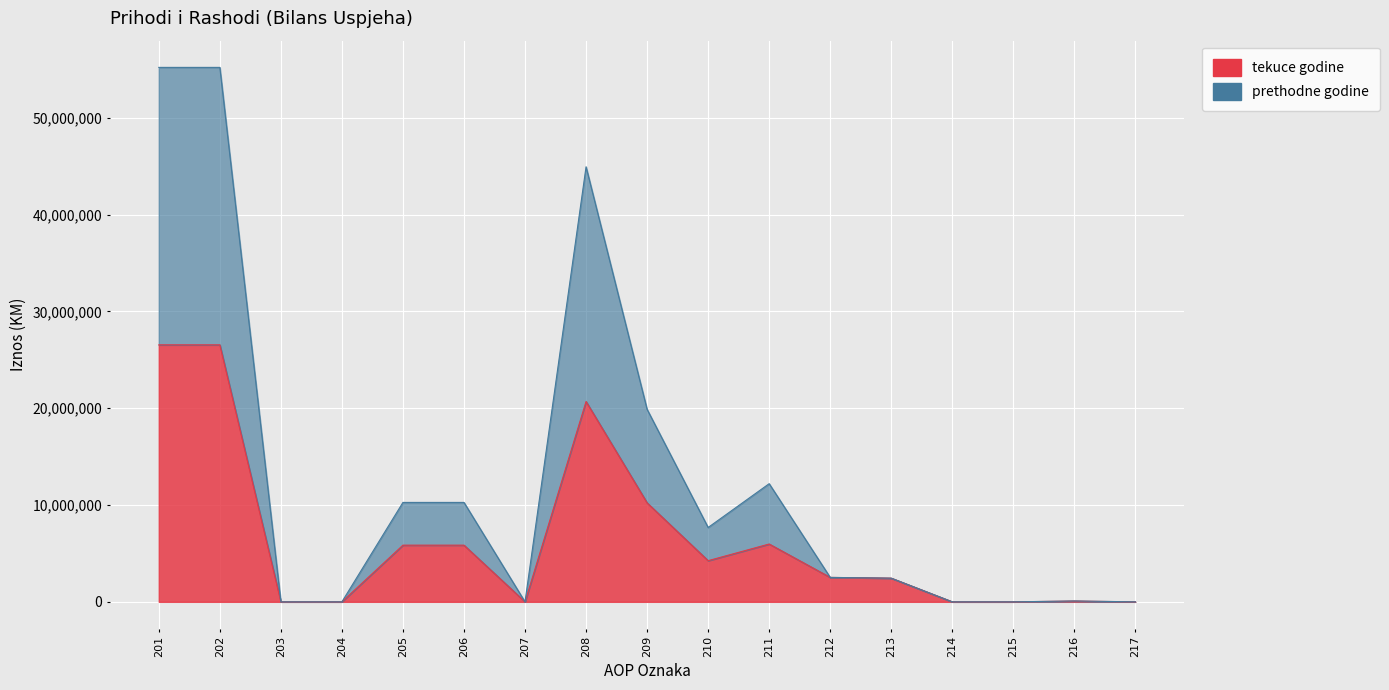

Between 204 and 208, which series saw the biggest shift?

prethodne godine